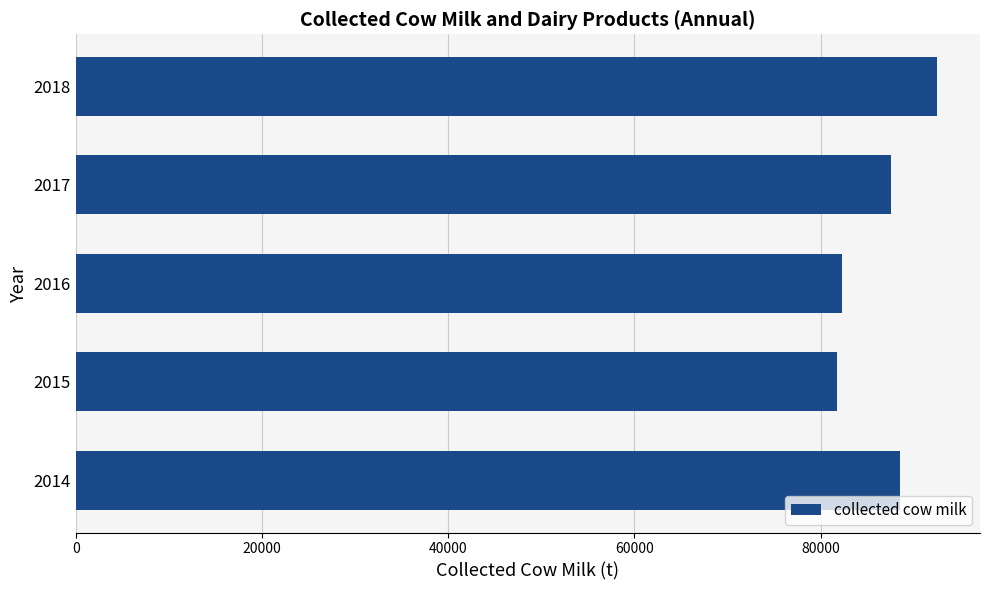

What is the maximum value shown in the chart?

92491.4